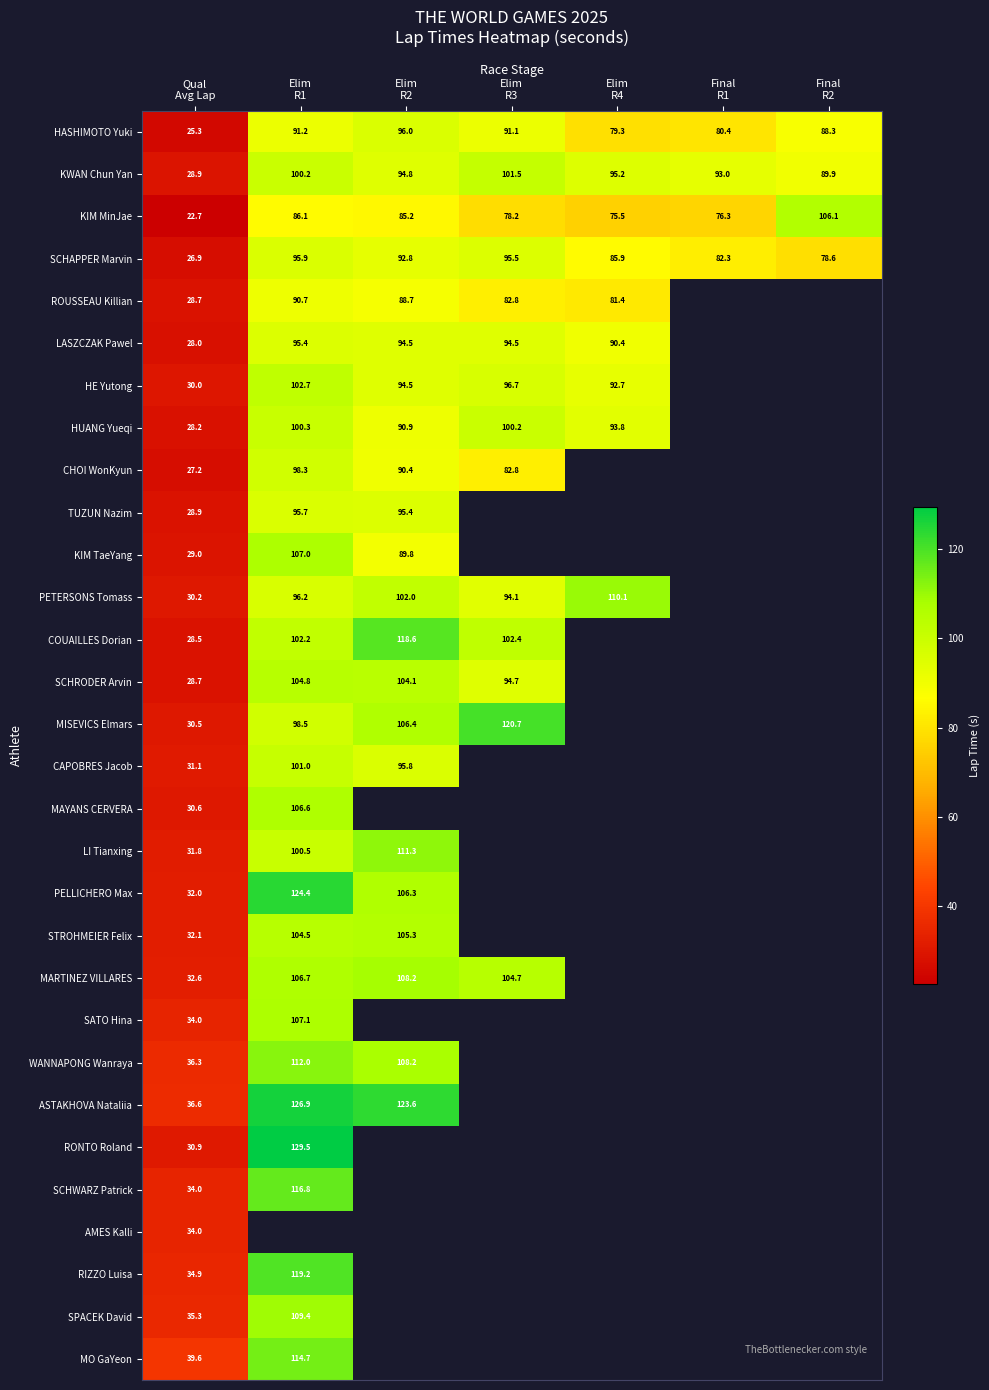

What is the difference between the second highest and minimum values in the SCHAPPER Marvin series?

68.7